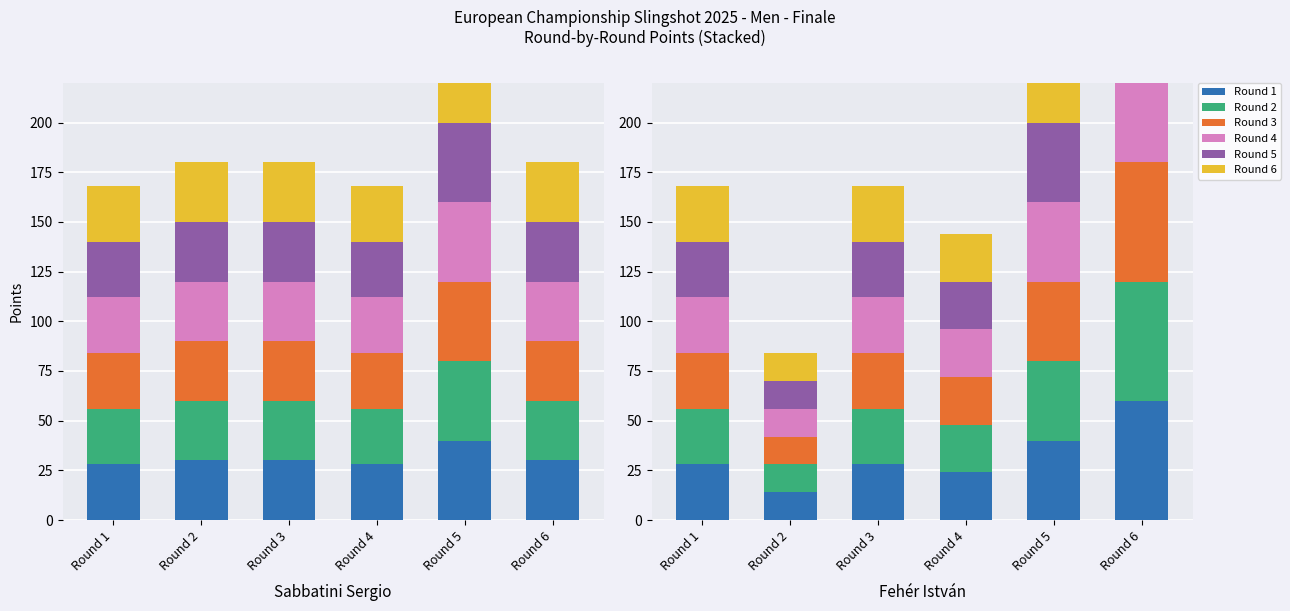

Is the value of Round 4 at Round 6 greater than the value of Round 5 at Round 4?

Yes